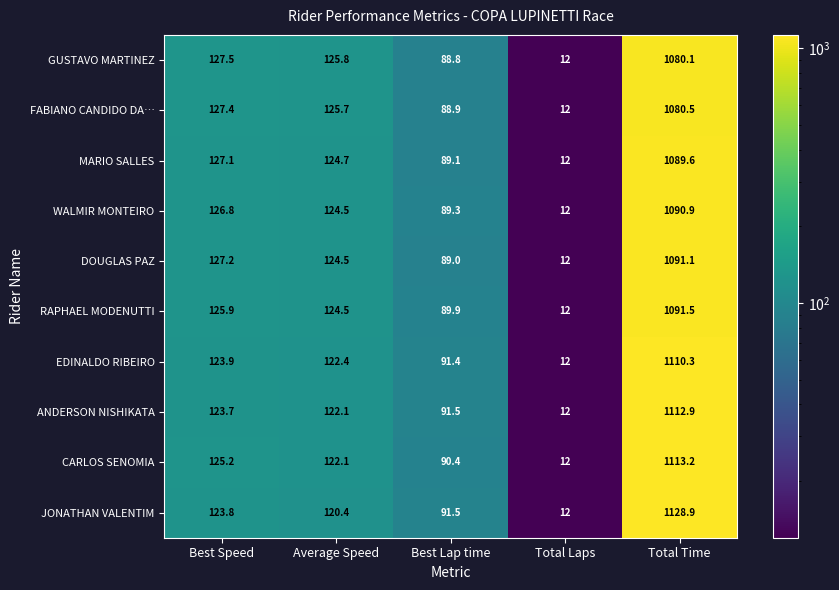

At which category is the sum across all series the highest?

Total Time